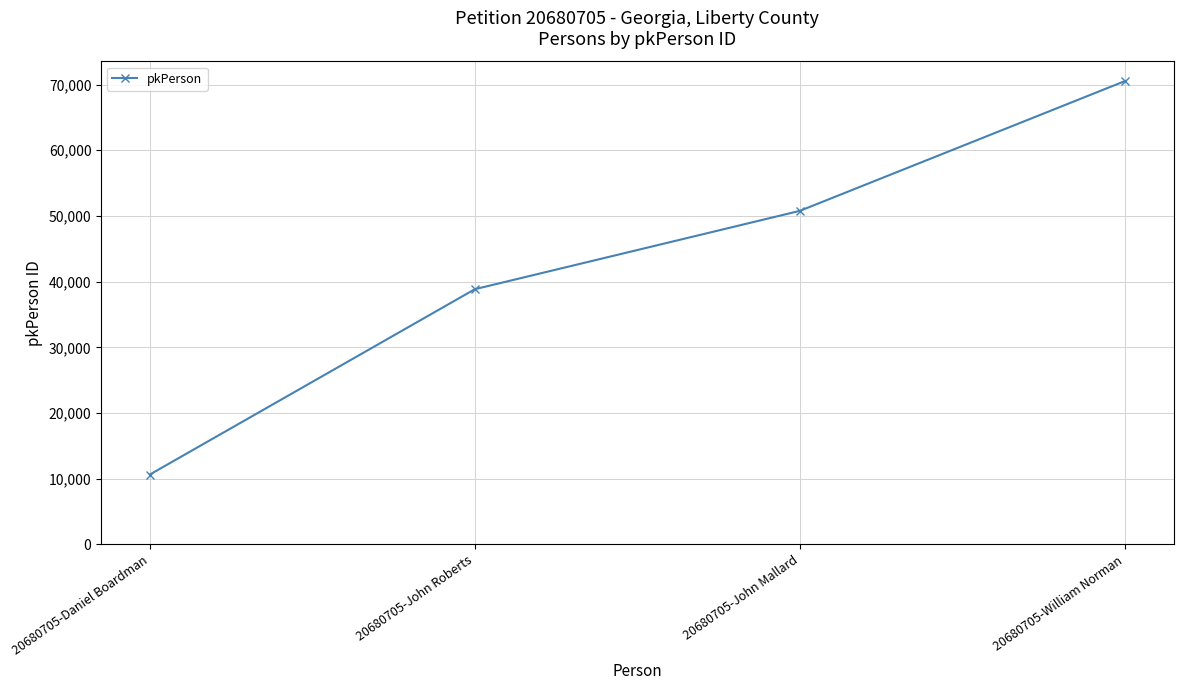

What is the sum of all values?

170783